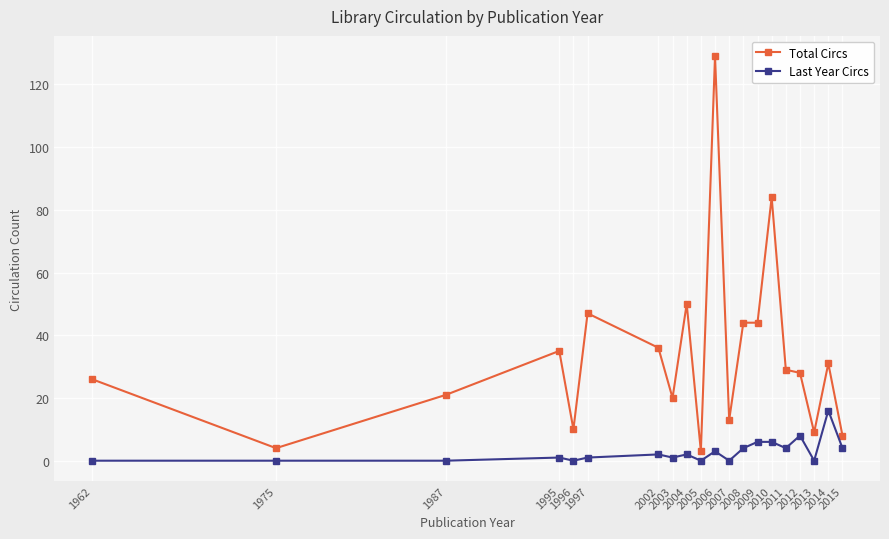

List the series in order of their peak value, highest first.

Total Circs, Last Year Circs